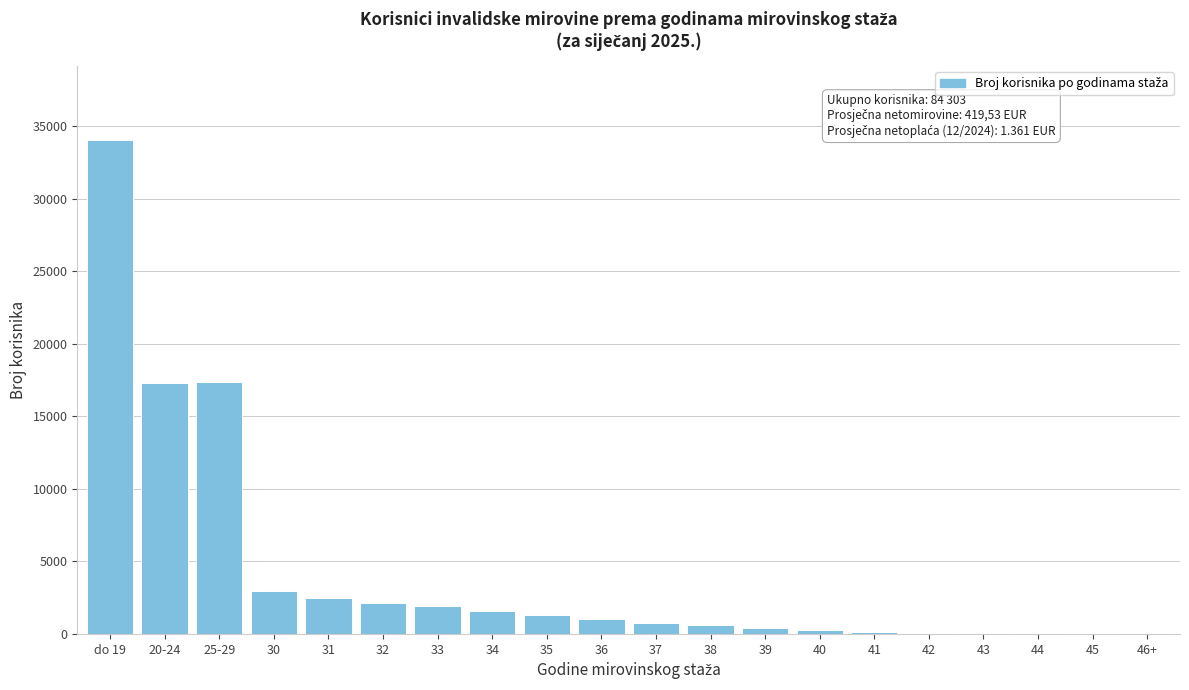

What is the change in value from do 19 to 35?

-32743